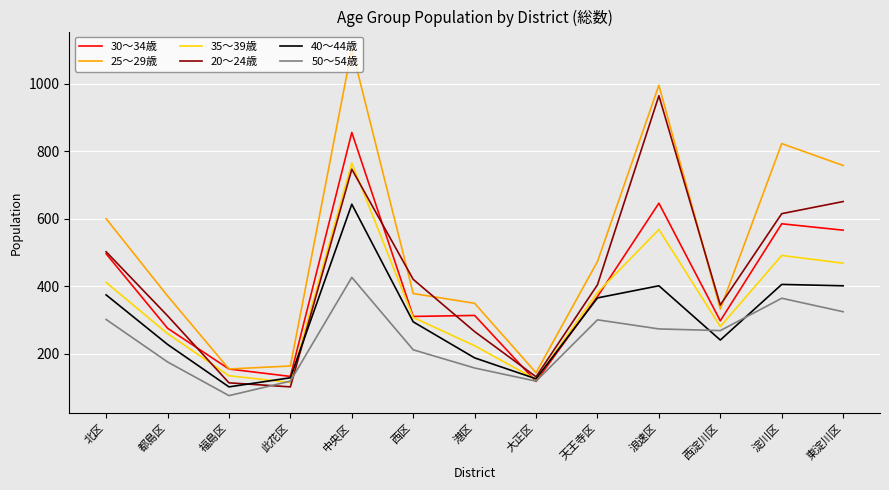

At which category does 20～24歳 reach its first local peak?

中央区